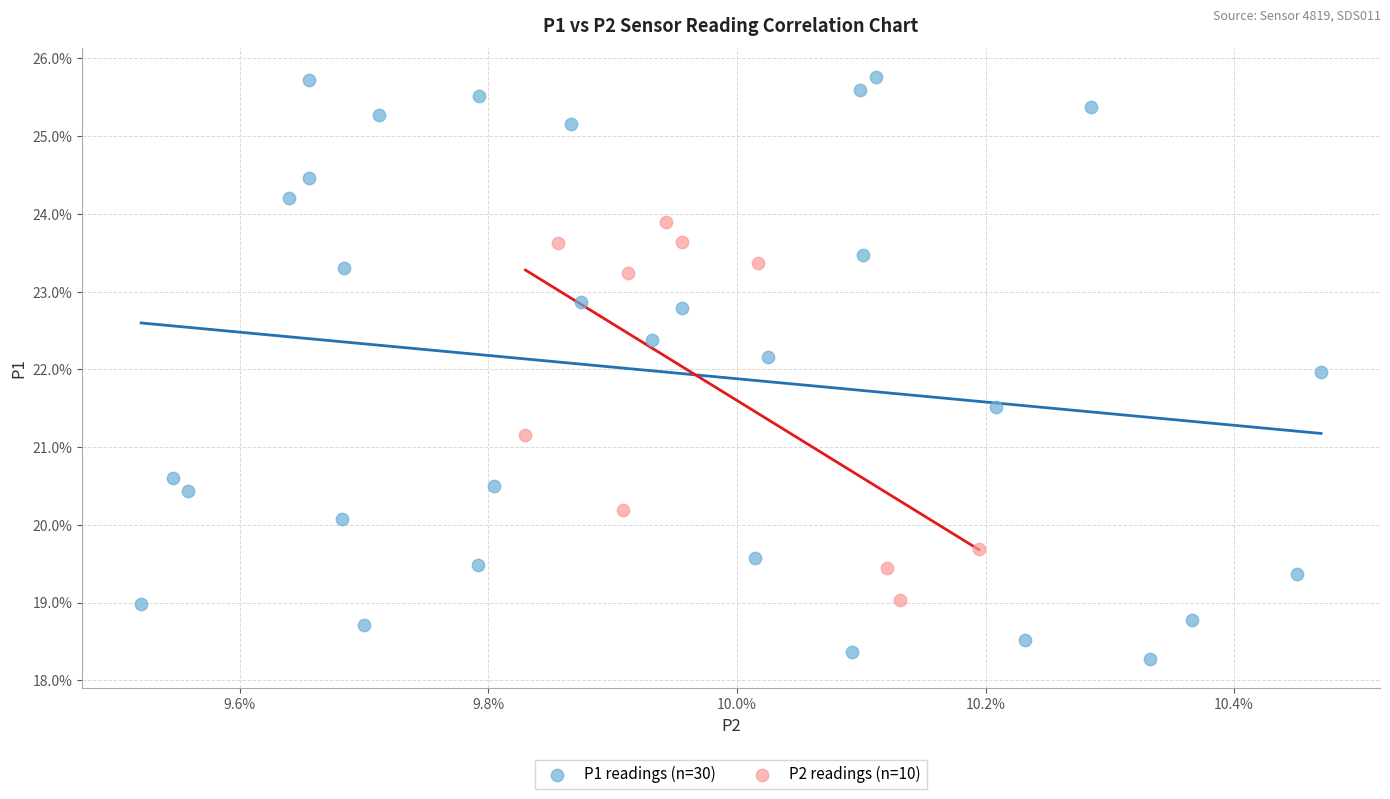

Which series reaches the minimum Y coordinate?

P1 readings (n=30)